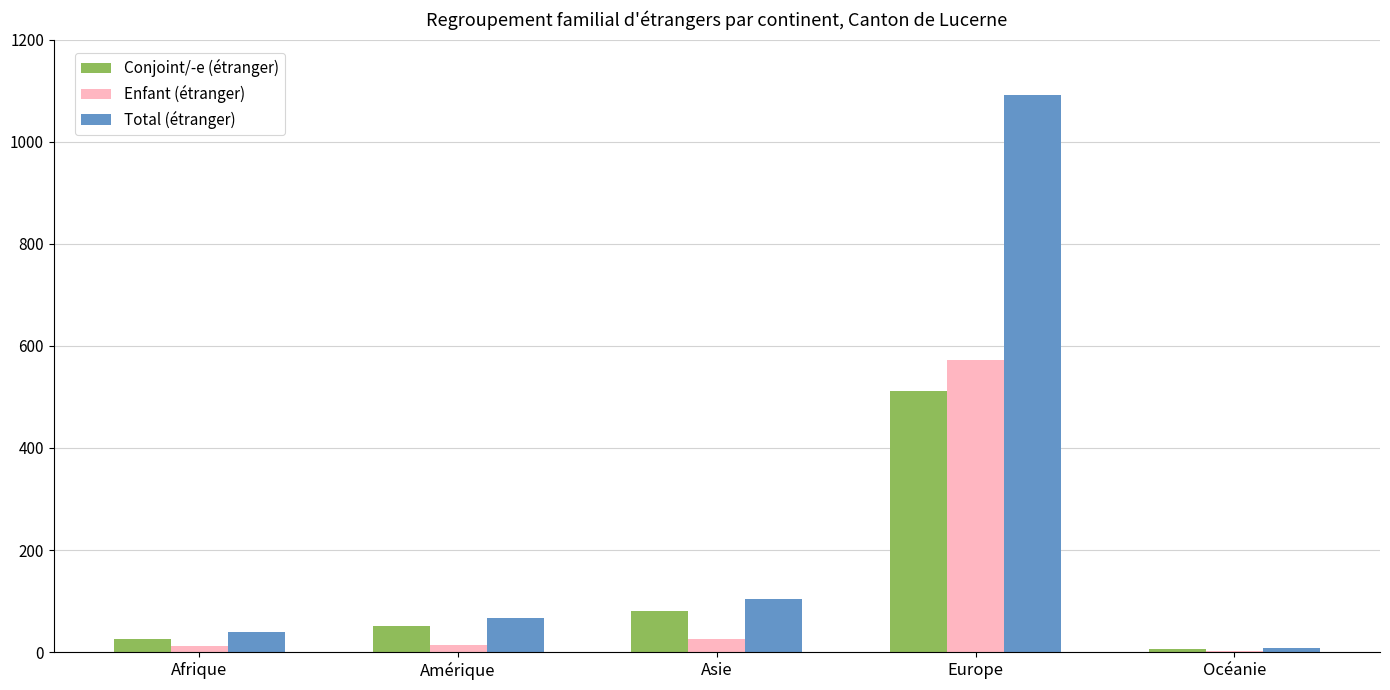

At which category does the chart reach its peak across all series?

Europe